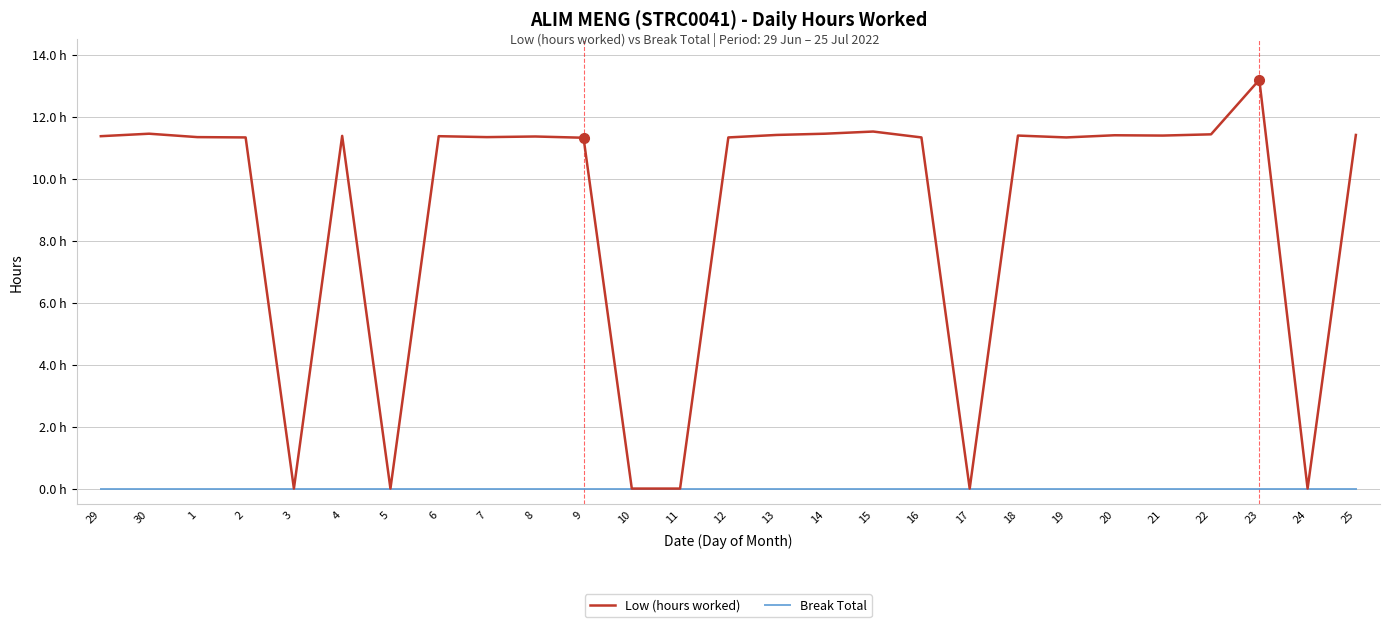

True or false: Break Total has more than 2 points higher than both neighbors.

False